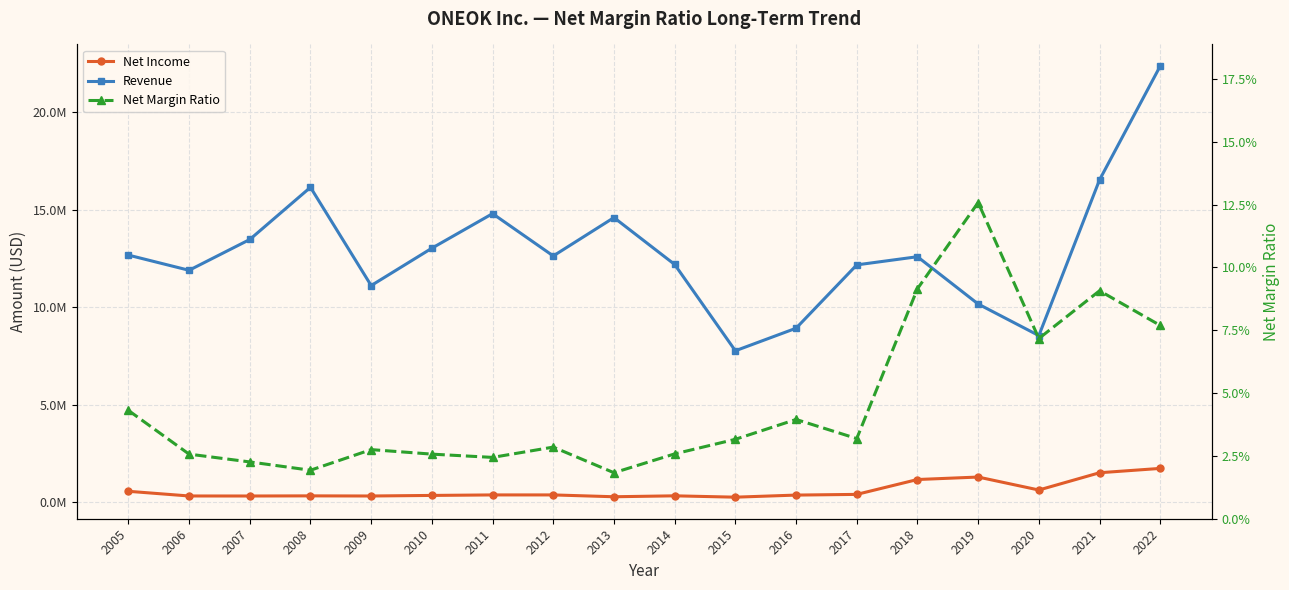

What is the sum of all Revenue values?

231670097.0